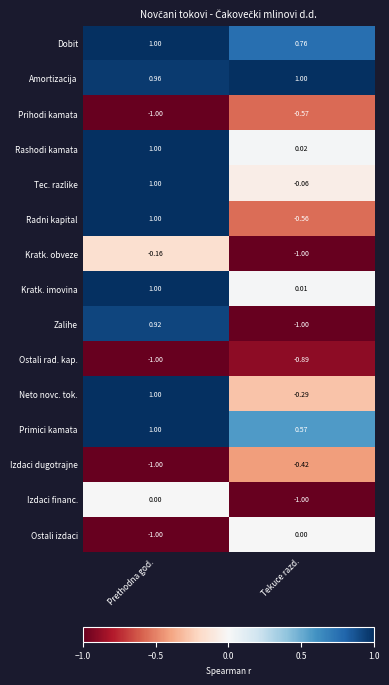

Which series has the largest range (max minus min)?

Zalihe